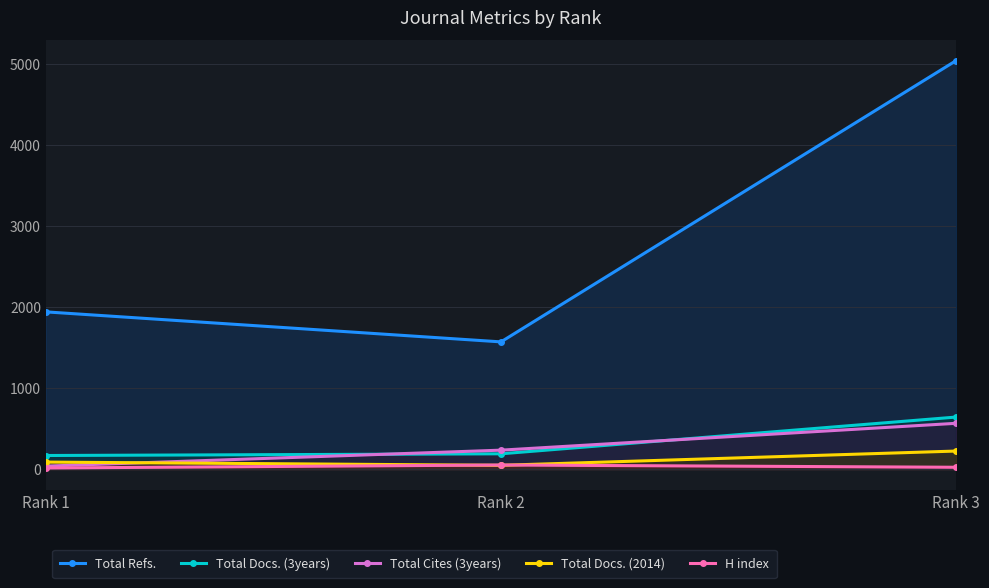

What is the total value across all series at Rank 1?

2245